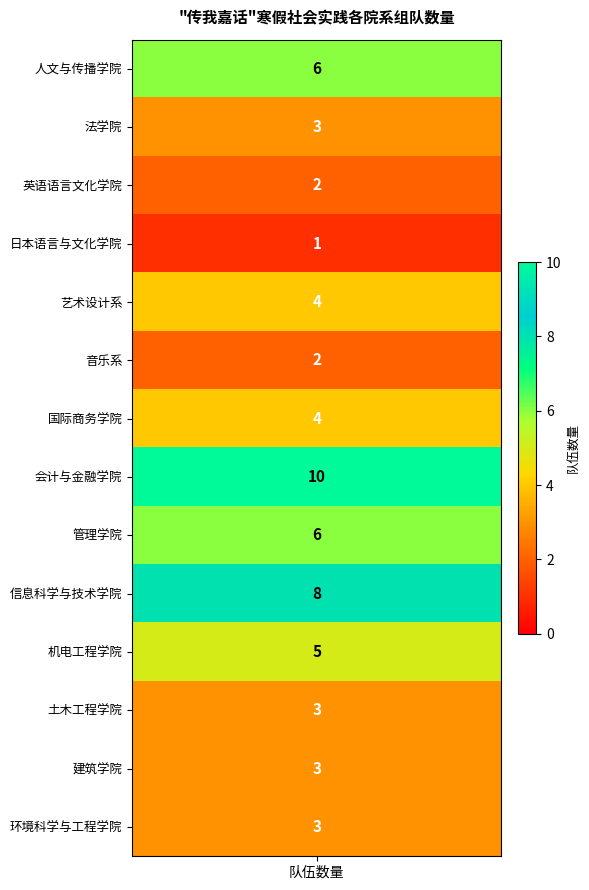

True or false: the data shows 8 at values.

False